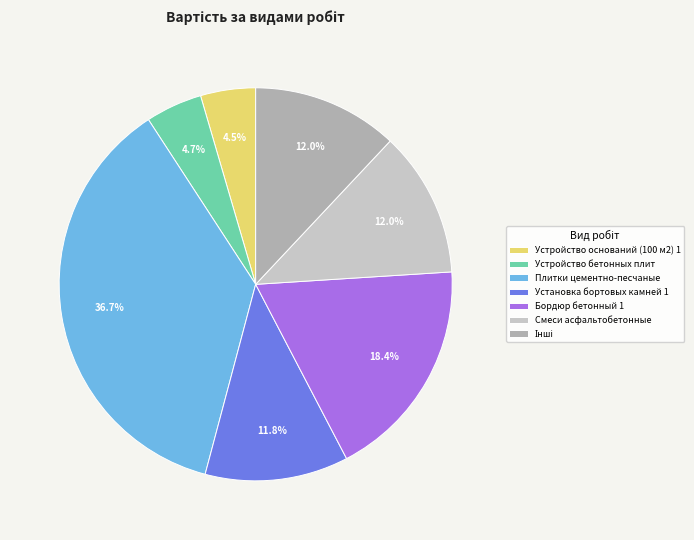

Does Устройство оснований (100 м2) 1 account for over 50% of the chart?

No